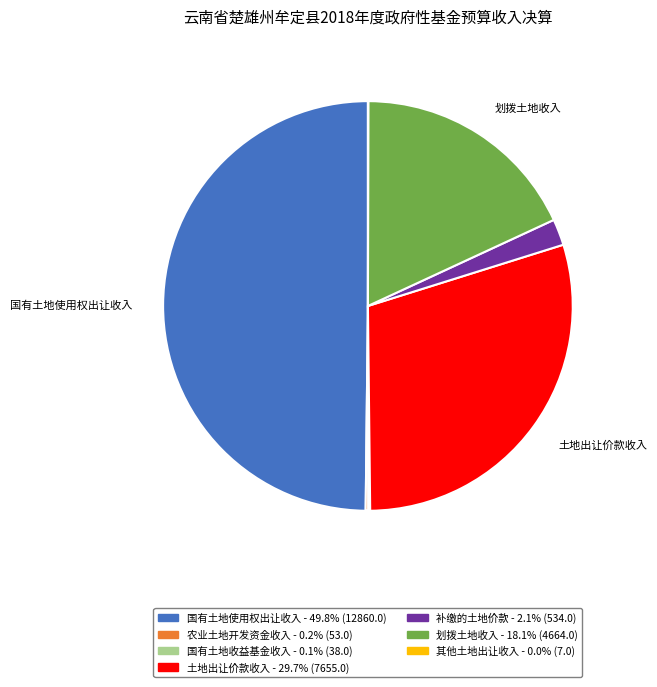

Which category has the biggest portion of the pie?

国有土地使用权出让收入